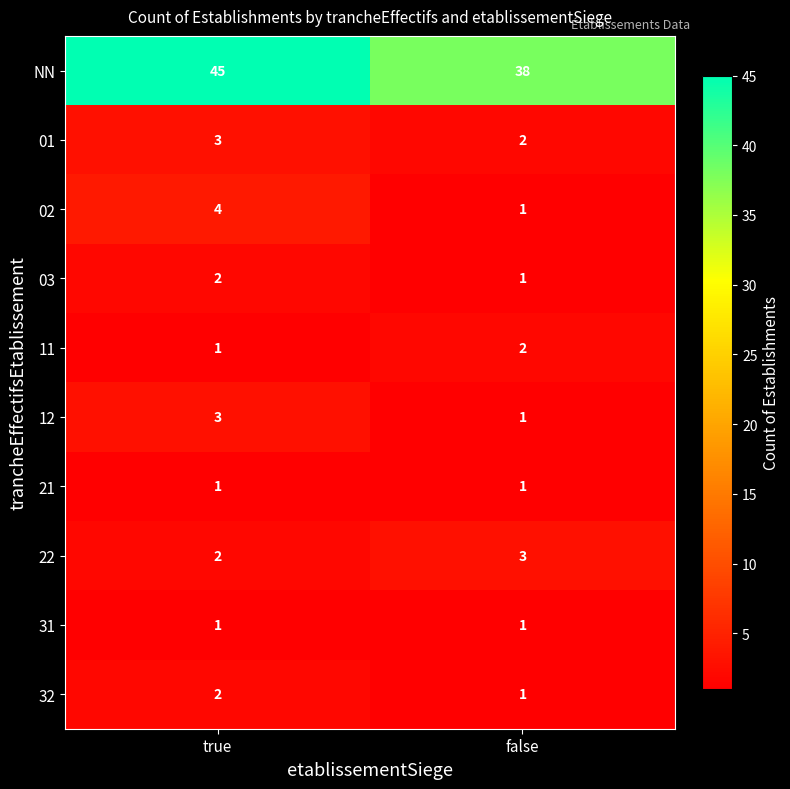

What is the sum of all 03 values?

3